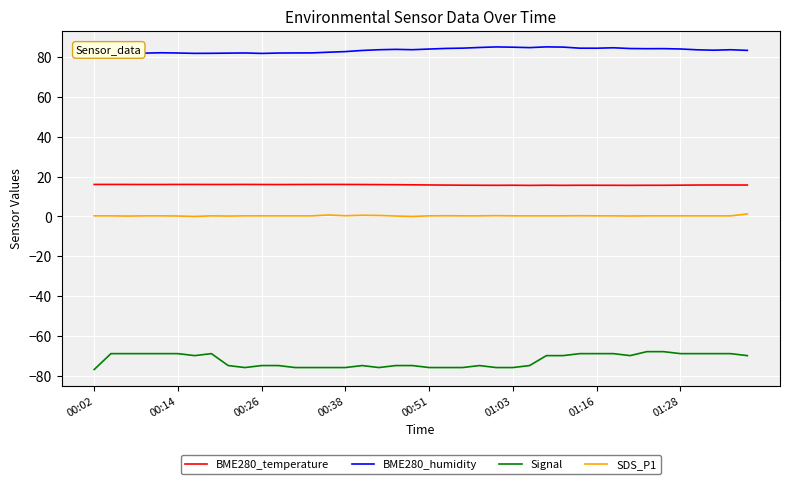

Rank the series by their maximum value, from lowest to highest.

Signal, SDS_P1, BME280_temperature, BME280_humidity